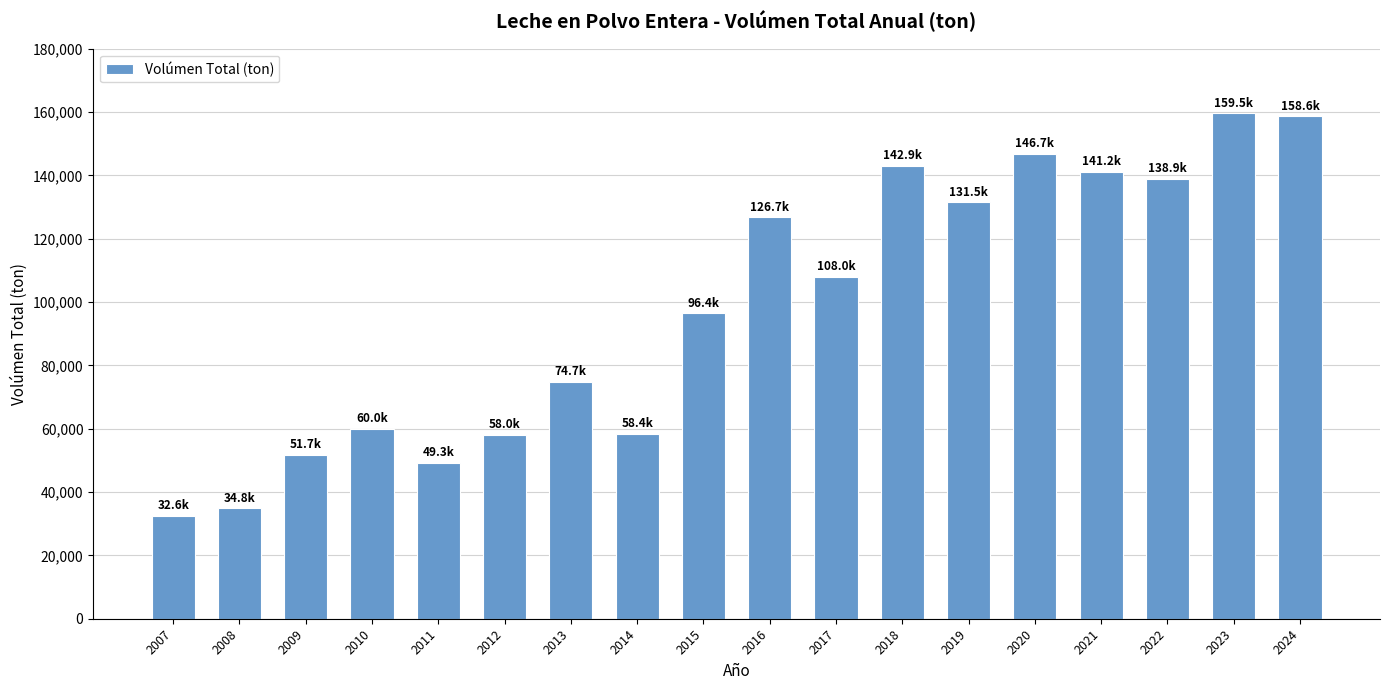

What is the sum of all values?

1769972.0